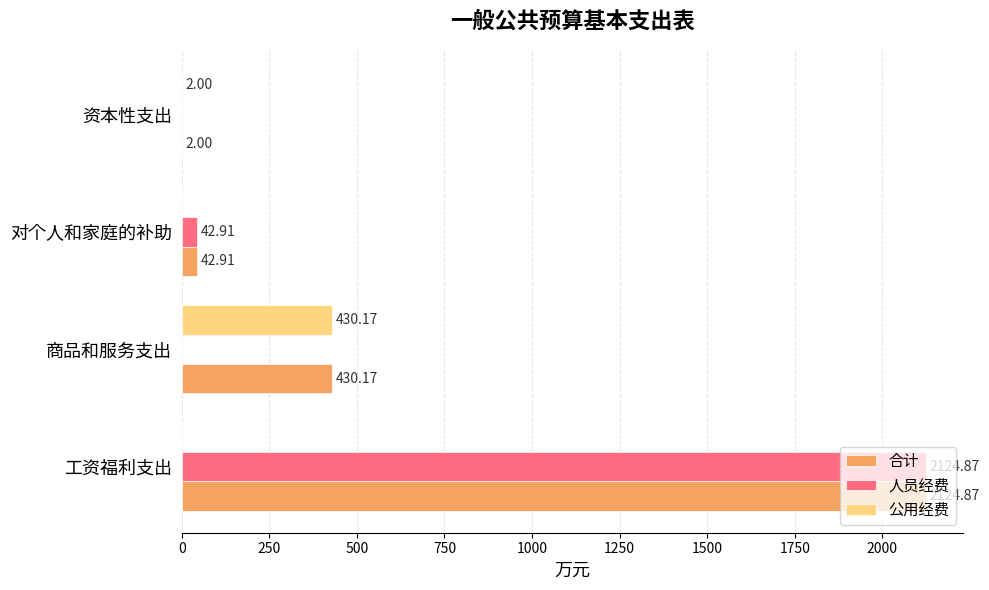

What are all the series names shown in the legend?

合计, 人员经费, 公用经费